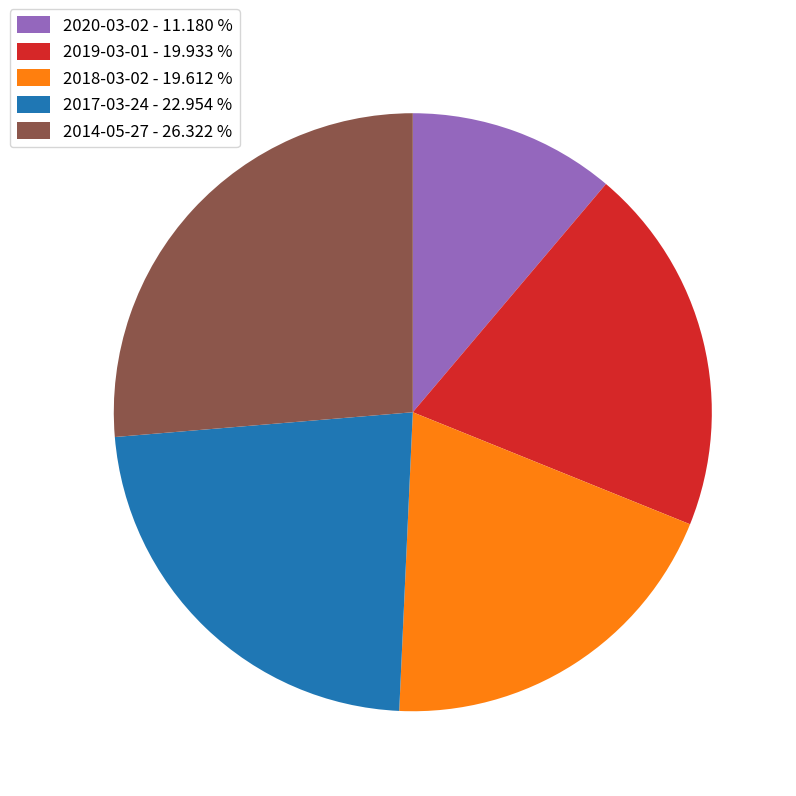

Does 2014-05-27 account for over 50% of the chart?

No